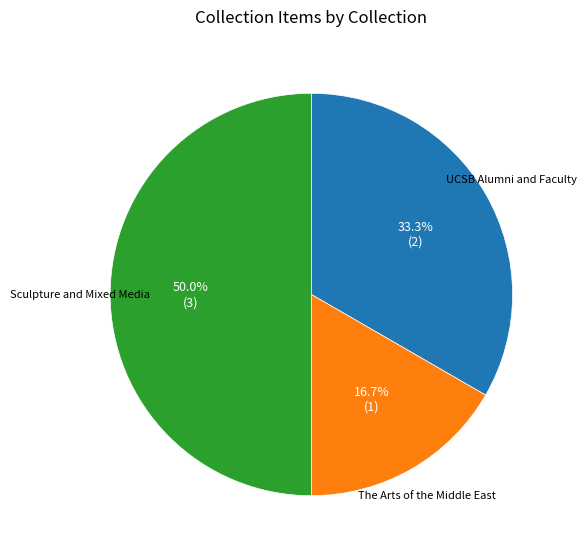

How many slices are in this pie chart?

3